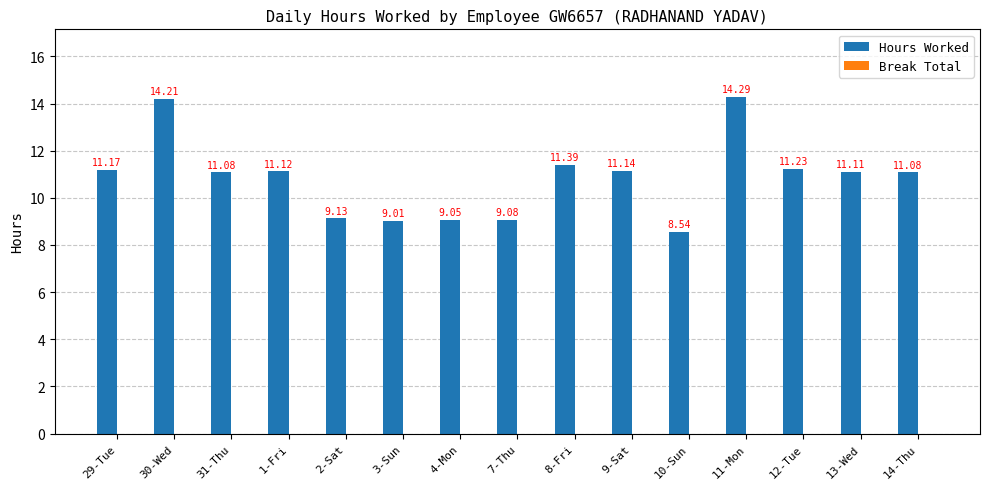

How many distinct data groups are displayed?

1